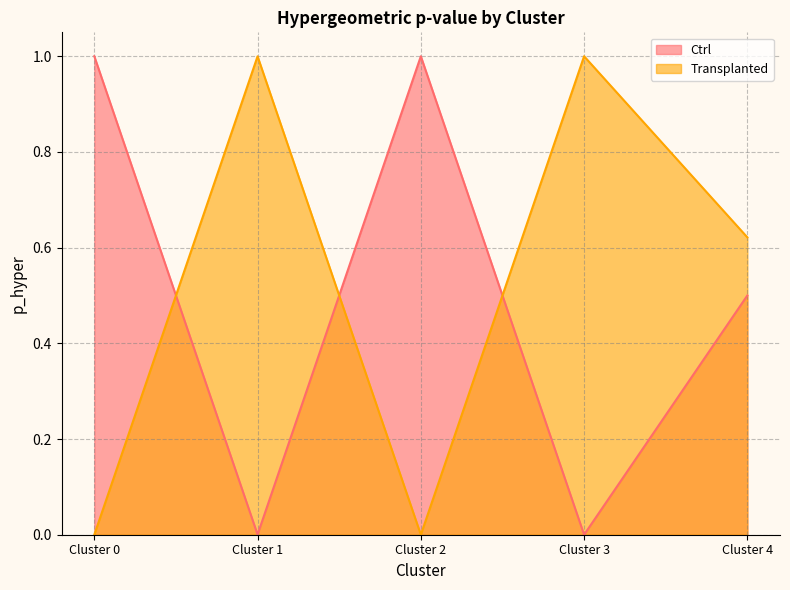

Where is the first local minimum for Ctrl?

Cluster 1